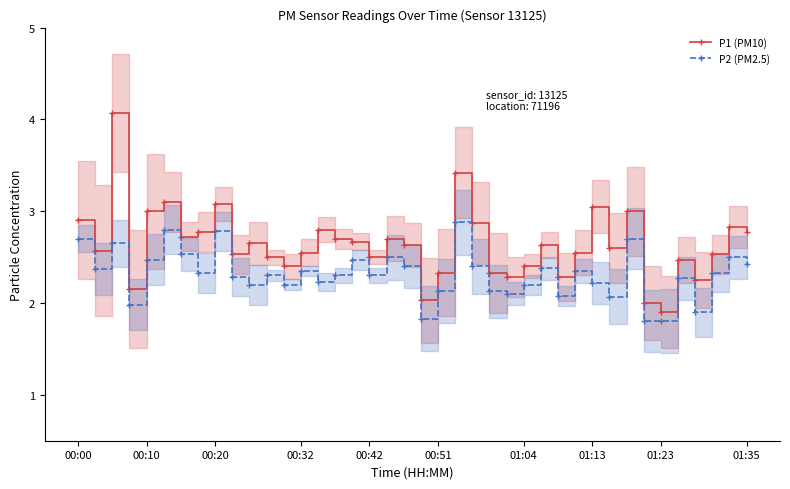

Reading left to right, what are all the values shown in this chart?

P1 (PM10): 2.9	2.6	4.1	2.1	3.0	3.1	2.7	2.8	3.1	2.5	2.6	2.5	2.4	2.5	2.8	2.7	2.7	2.5	2.7	2.6	2.0	2.3	3.4	2.9	2.3	2.3	2.4	2.6	2.3	2.5	3.0	2.6	3.0	2.0	1.9	2.5	2.2	2.5	2.8	2.8
P2 (PM2.5): 2.7	2.4	2.6	2.0	2.5	2.8	2.5	2.3	2.8	2.3	2.2	2.3	2.2	2.4	2.2	2.3	2.5	2.3	2.5	2.4	1.8	2.1	2.9	2.4	2.1	2.1	2.2	2.4	2.1	2.4	2.2	2.1	2.7	1.8	1.8	2.3	1.9	2.3	2.5	2.4